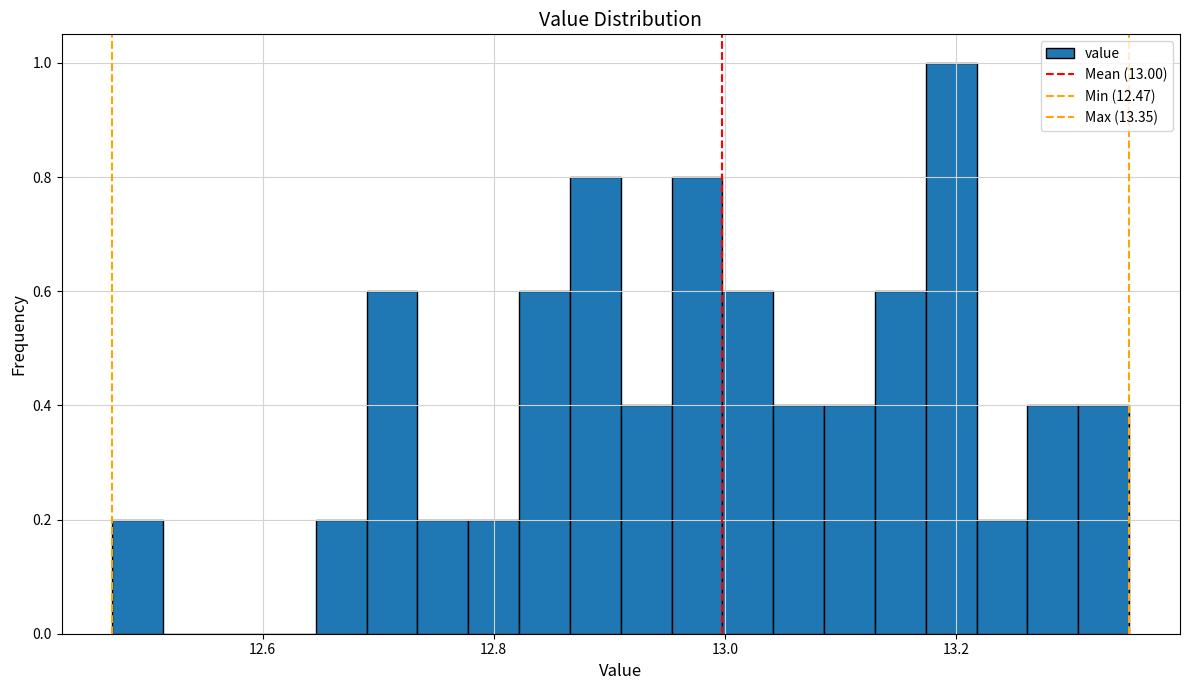

Read against the x-axis, roughly where is the centre of the tallest bar?

13.20